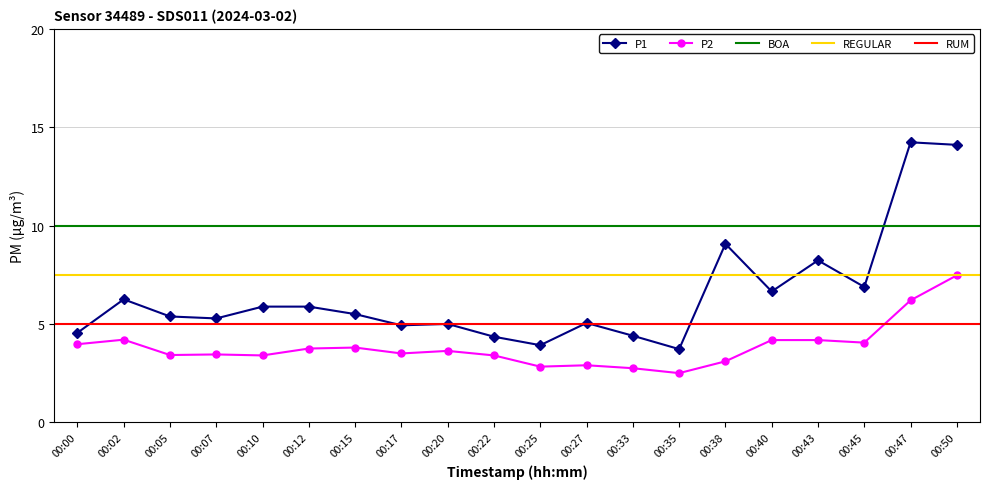

List the series in order of their peak value, highest first.

P1, P2